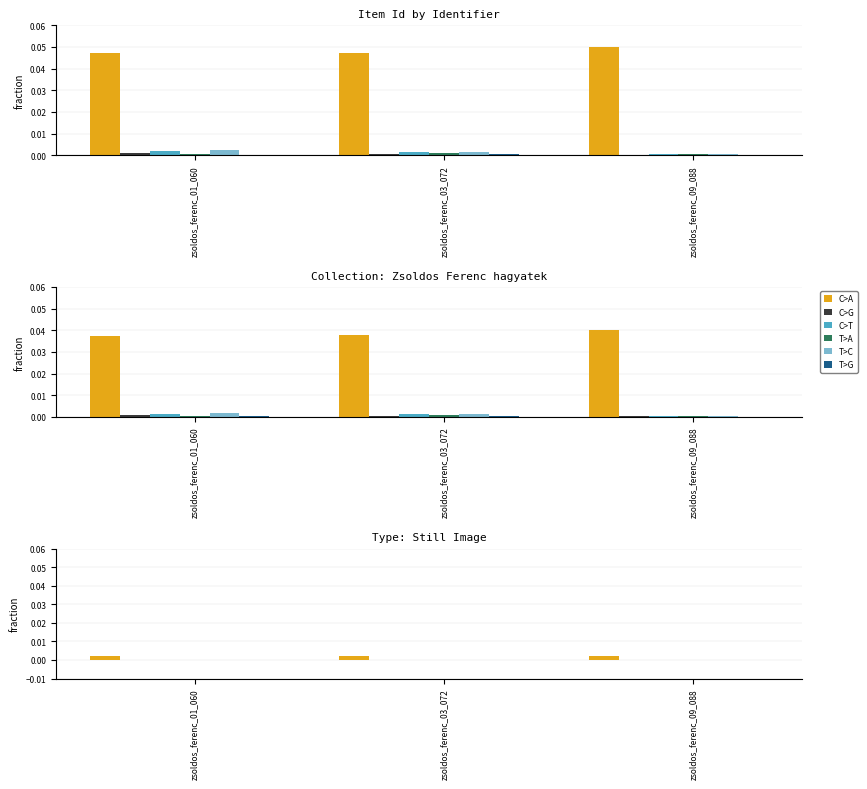

What are all the series names shown in the legend?

C>A, C>G, C>T, T>A, T>C, T>G